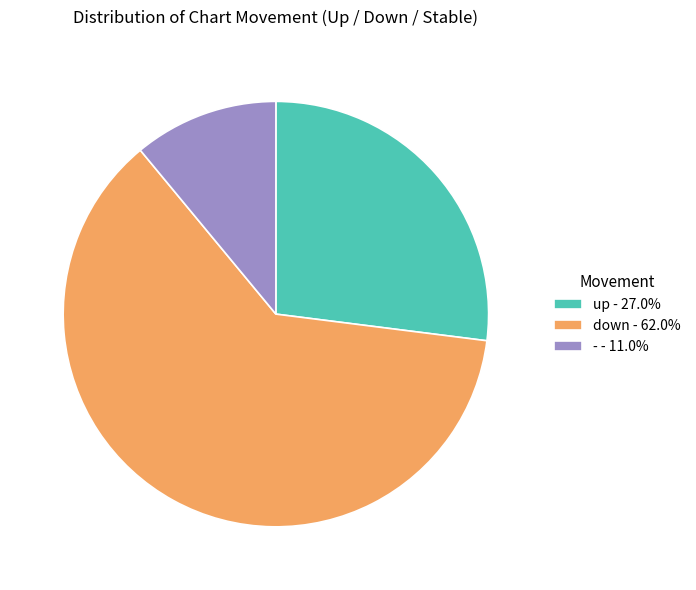

Is there a majority slice in this chart?

Yes